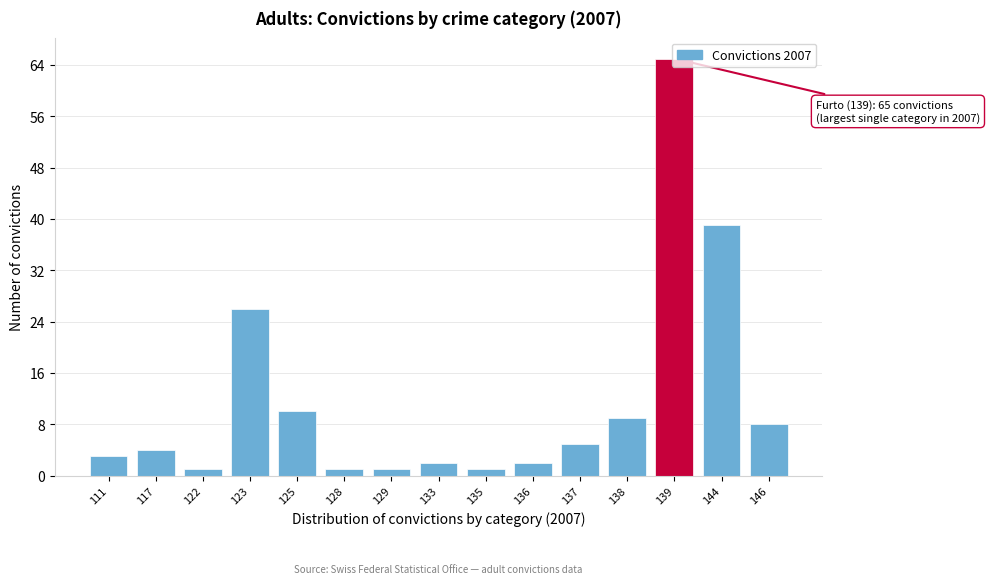

What is the change in value from 123 to 136?

-24